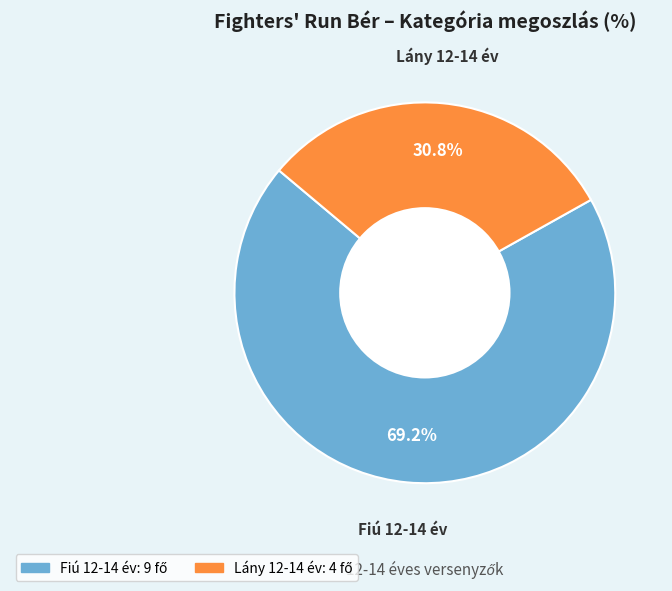

The Fiú 12-14 év slice represents 55% of the pie. True or false?

False